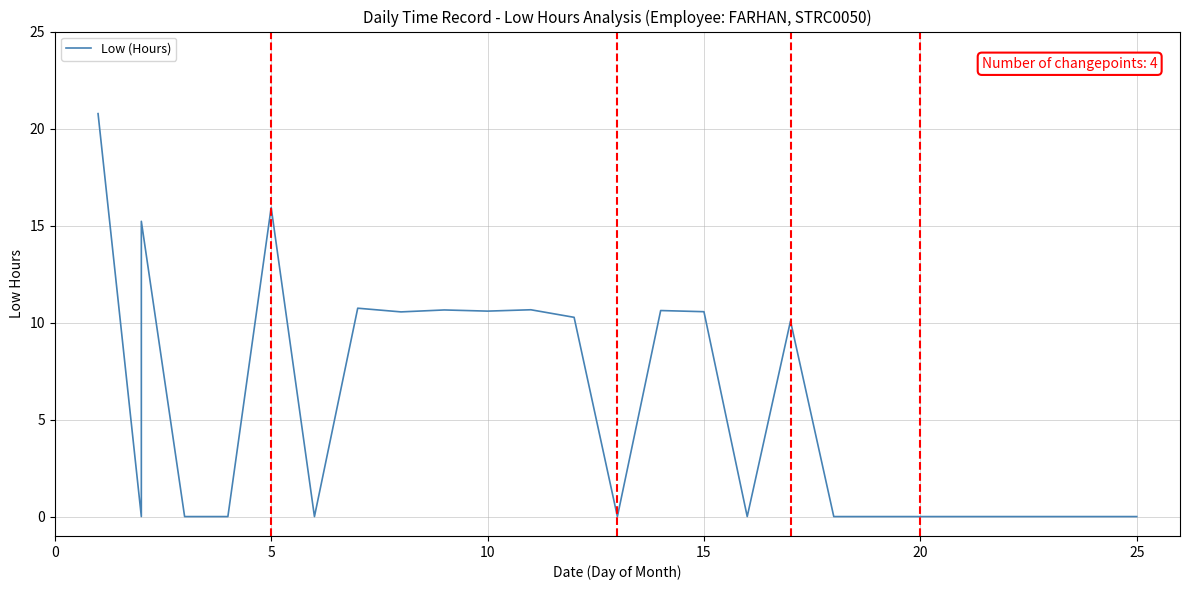

Does the chart display data point markers on the line(s)?

No